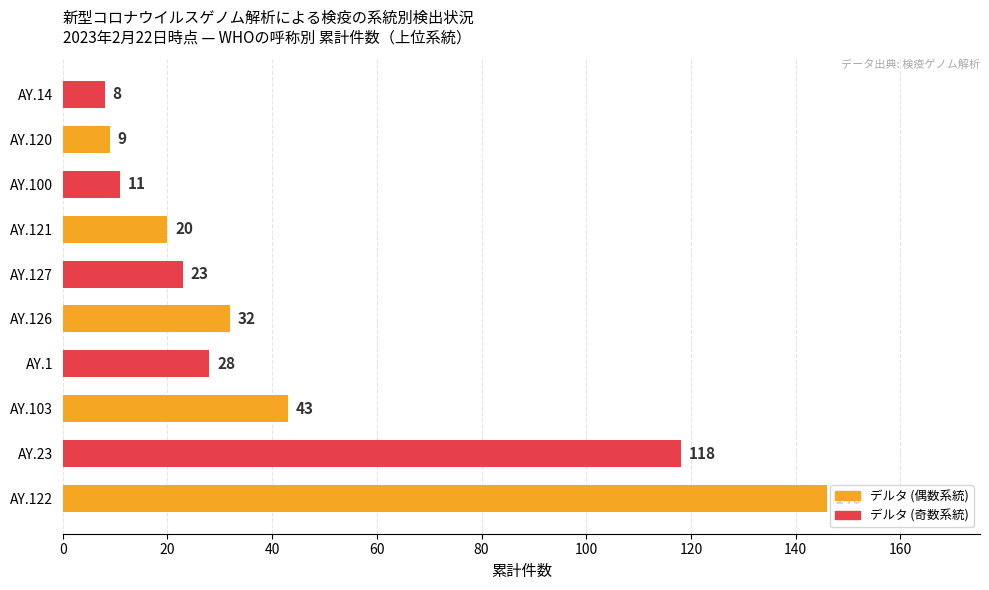

How many values are below 28?

5